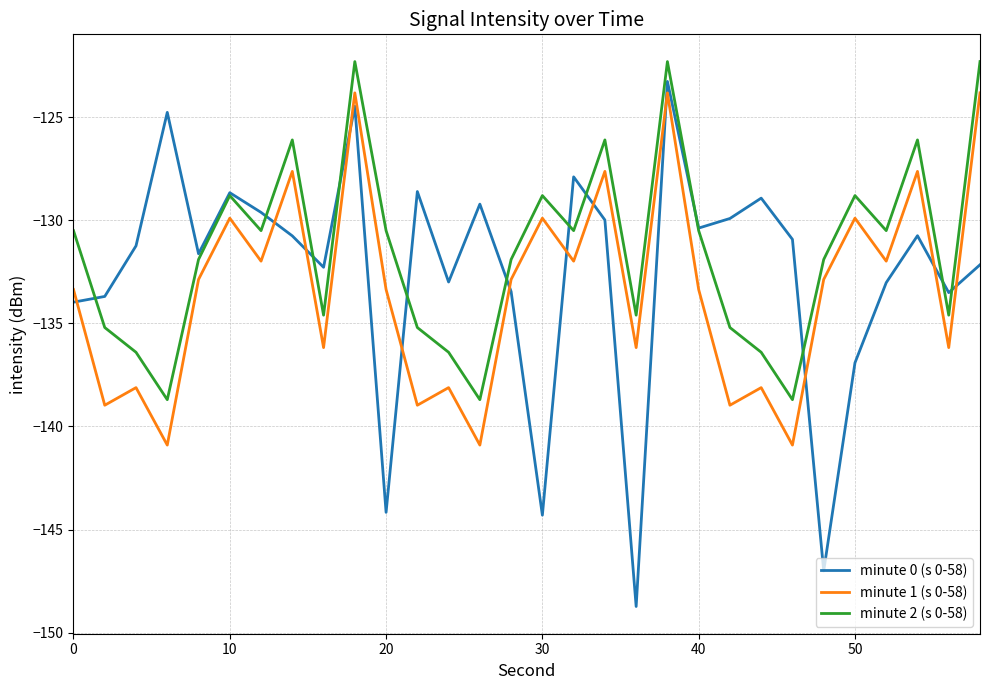

What is the average value of the minute 0 (s 0-58) series?

-132.6